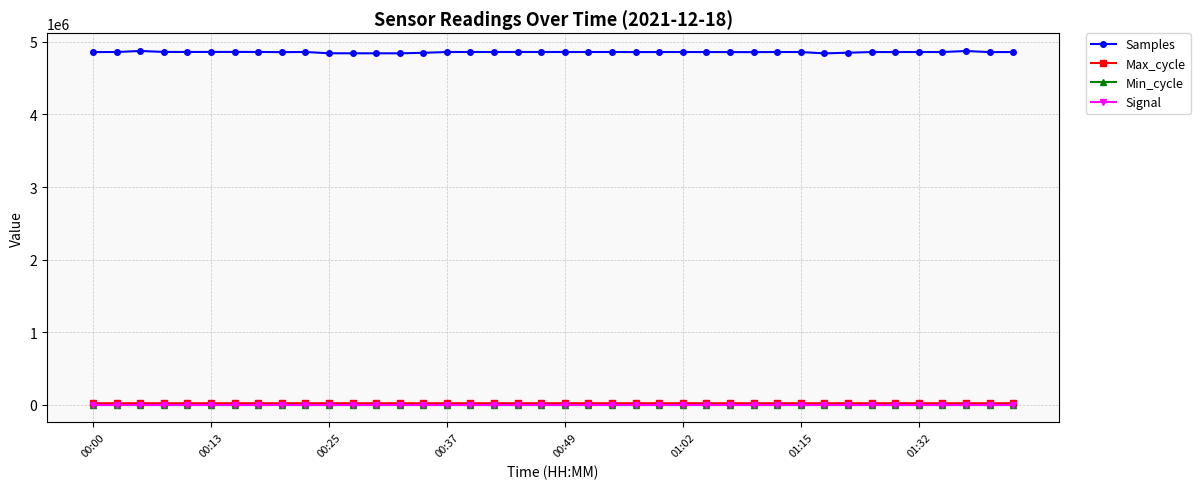

How many lines are shown in the chart?

4